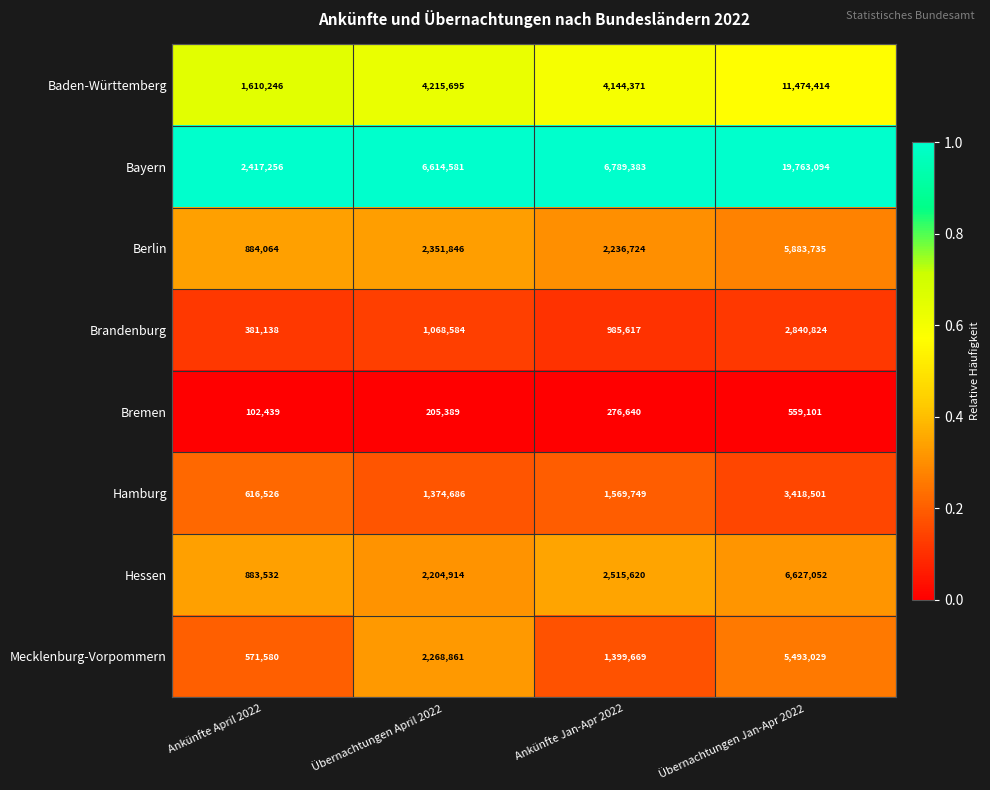

Is it true that Hamburg equals 616526 at Ankünfte April 2022?

True